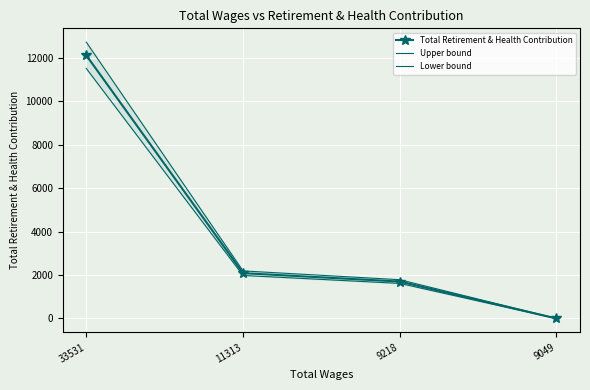

Which series changed the most between 11313 and 9218?

Upper bound